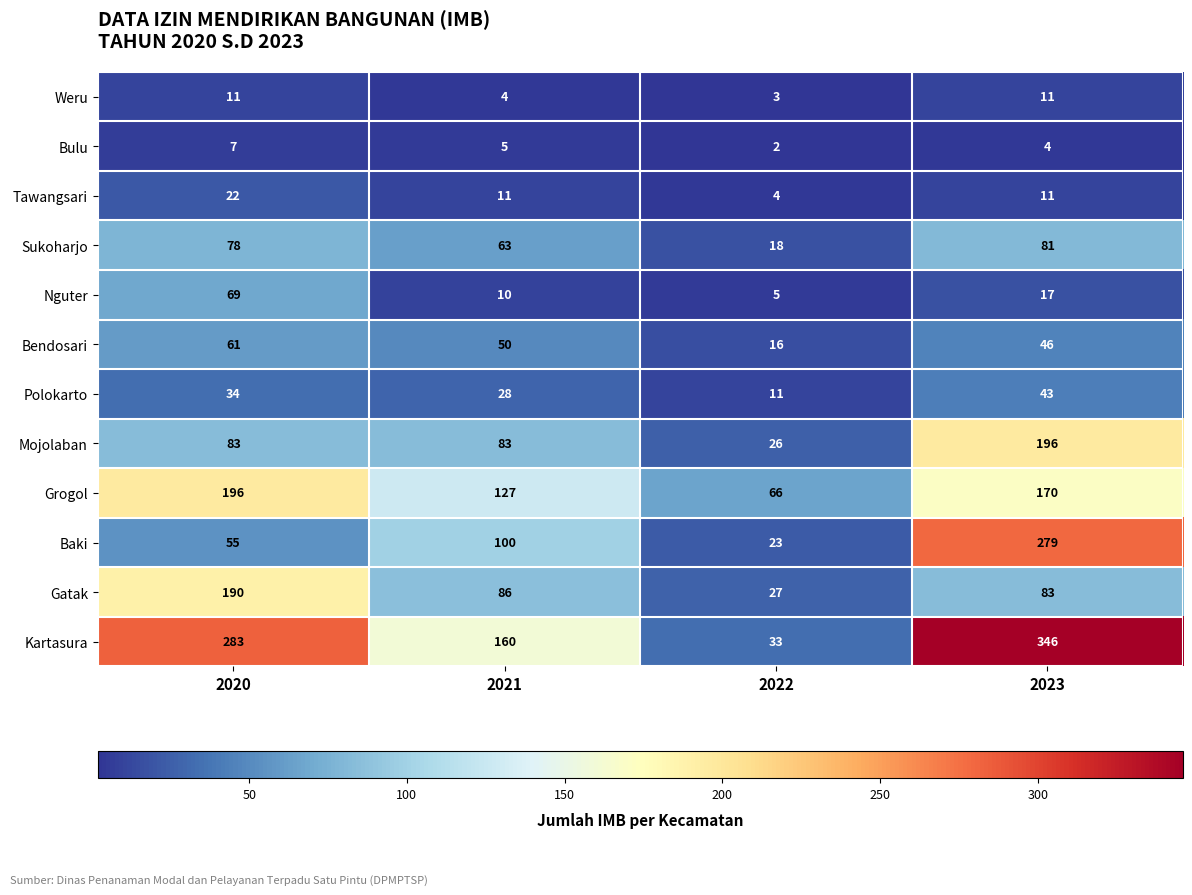

Which series has the largest total across all categories?

Kartasura